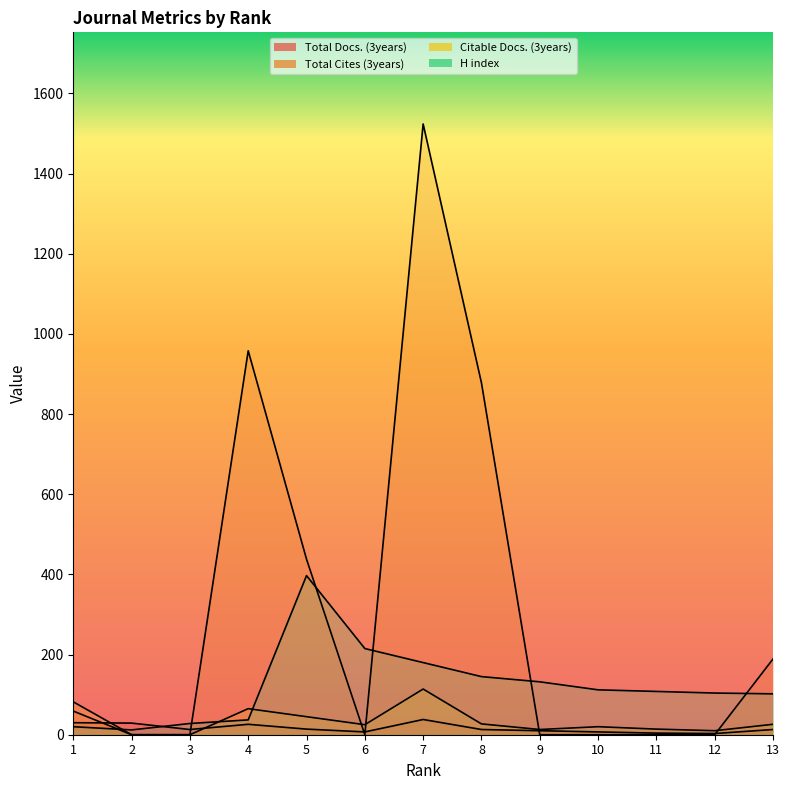

Which series changed the most between 4 and 2?

Total Cites (3years)